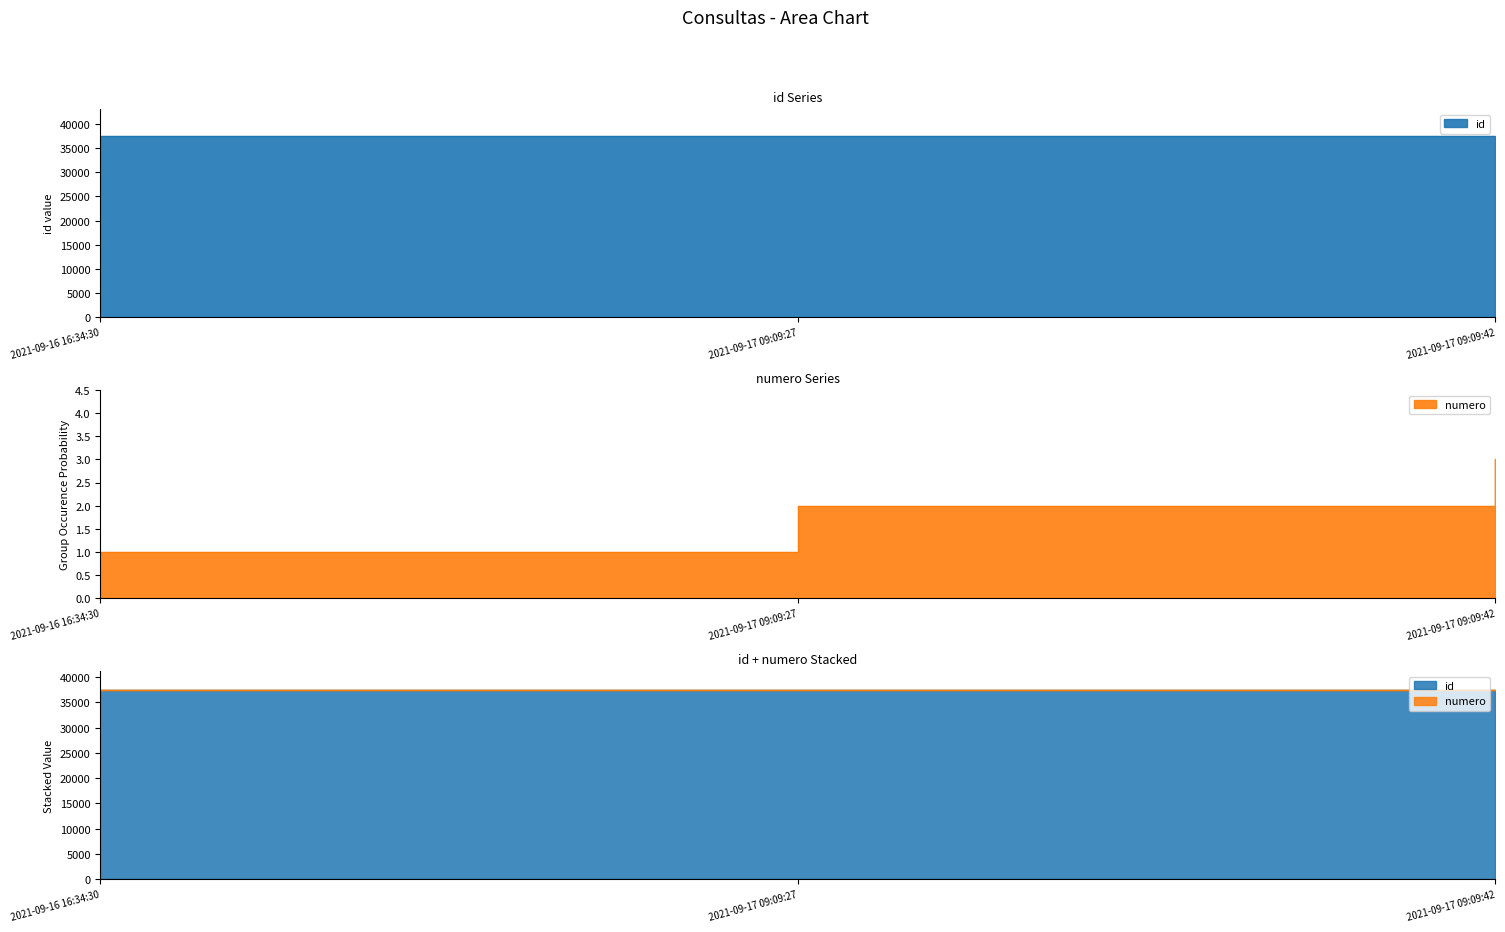

What is the sum of all numero values?

6